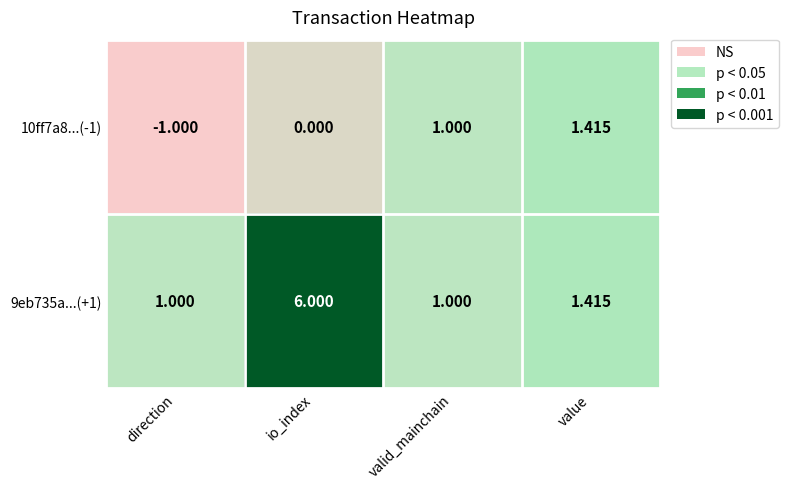

List the labels in order of 10ff7a8...(-1) value, largest first.

value, valid_mainchain, io_index, direction